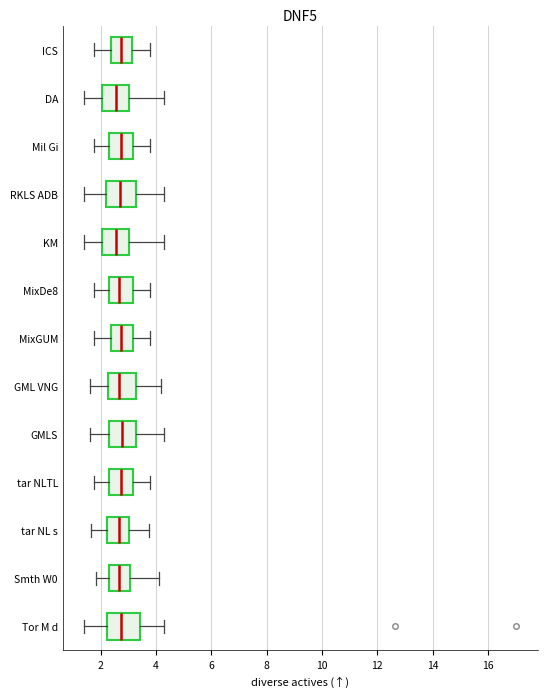

Where is the left edge of the box for DA on the x-axis? The values are not printed on the chart, so give them approximately, as read against the axis.

2.0